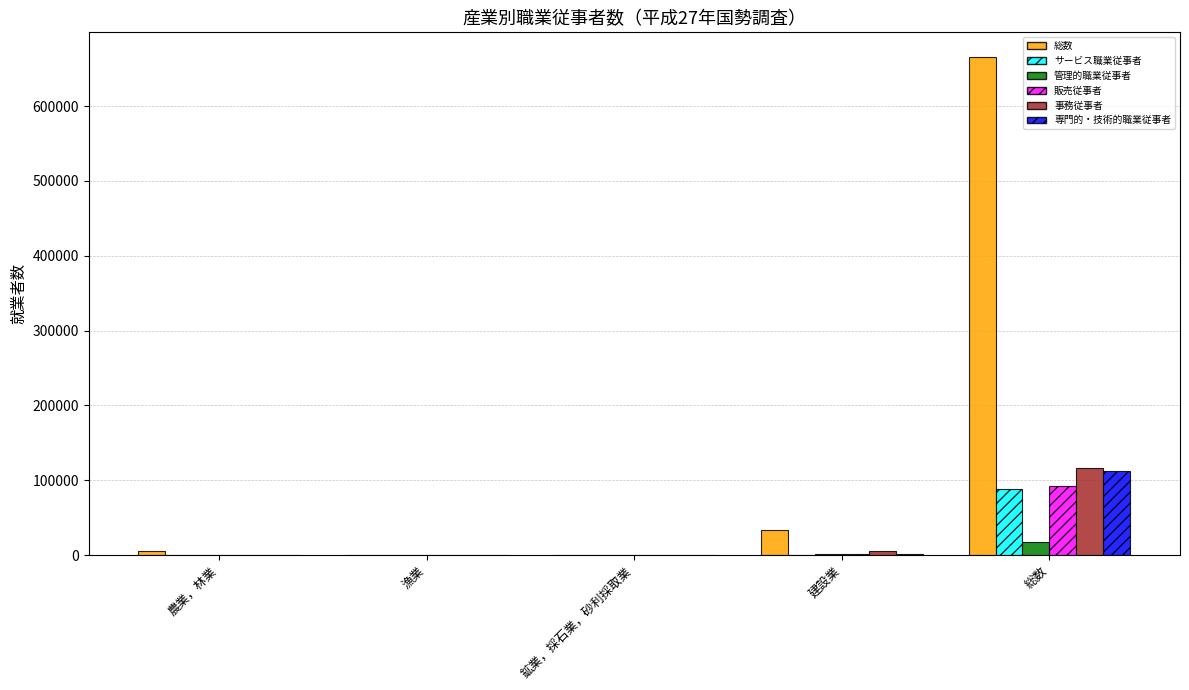

What is the sum of all サービス職業従事者 values?

88866